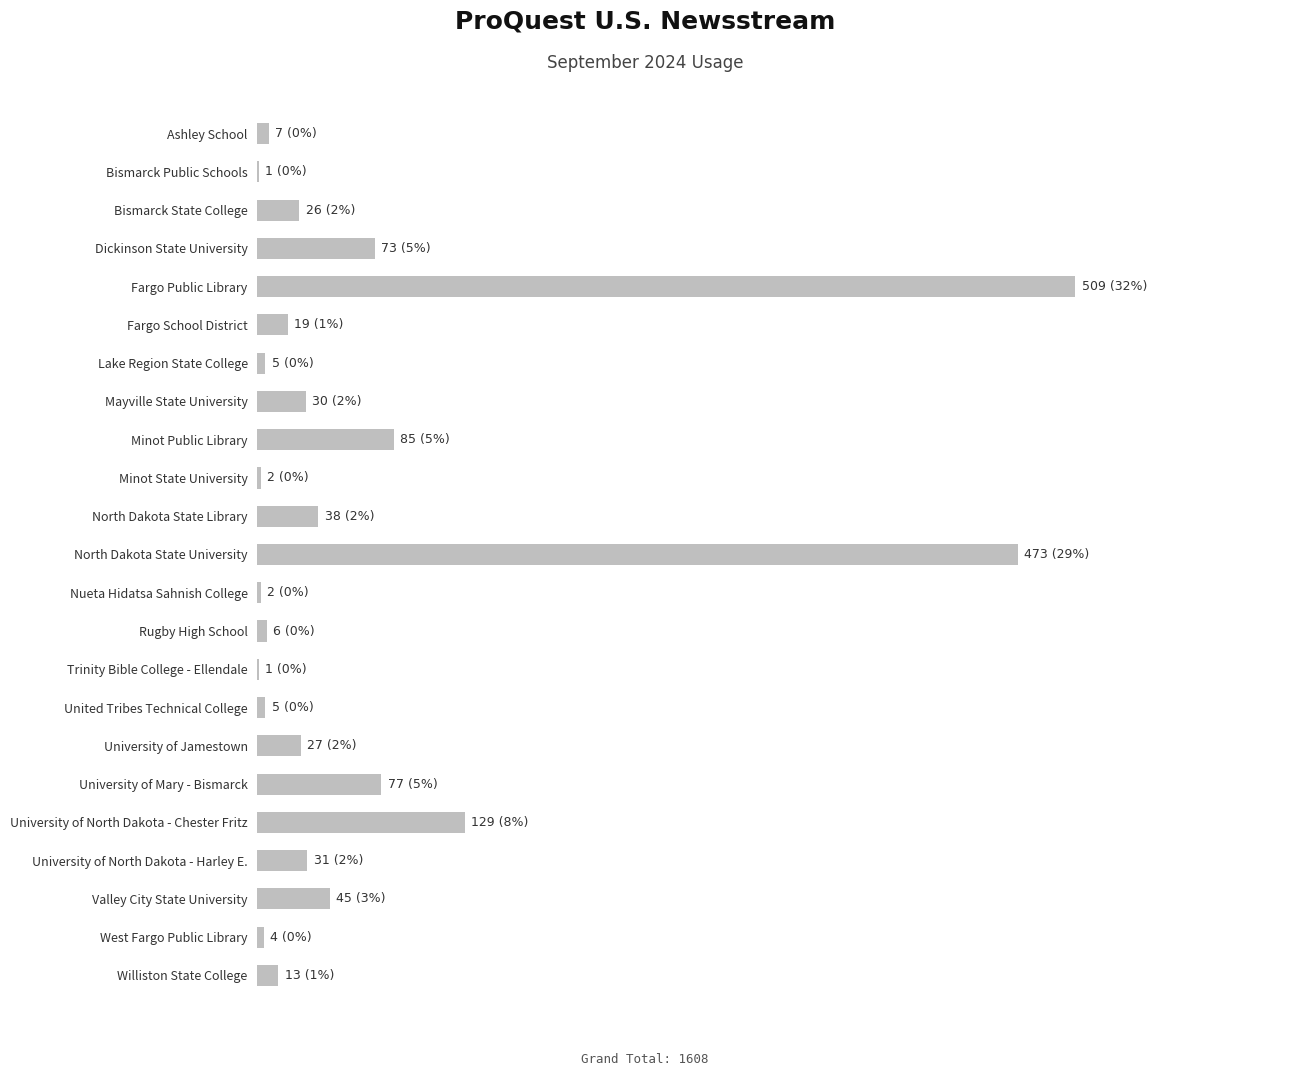

Rank the categories by value from lowest to highest.

Bismarck Public Schools, Trinity Bible College - Ellendale, Minot State University, Nueta Hidatsa Sahnish College, West Fargo Public Library, Lake Region State College, United Tribes Technical College, Rugby High School, Ashley School, Williston State College, Fargo School District, Bismarck State College, University of Jamestown, Mayville State University, University of North Dakota - Harley E., North Dakota State Library, Valley City State University, Dickinson State University, University of Mary - Bismarck, Minot Public Library, University of North Dakota - Chester Fritz, North Dakota State University, Fargo Public Library